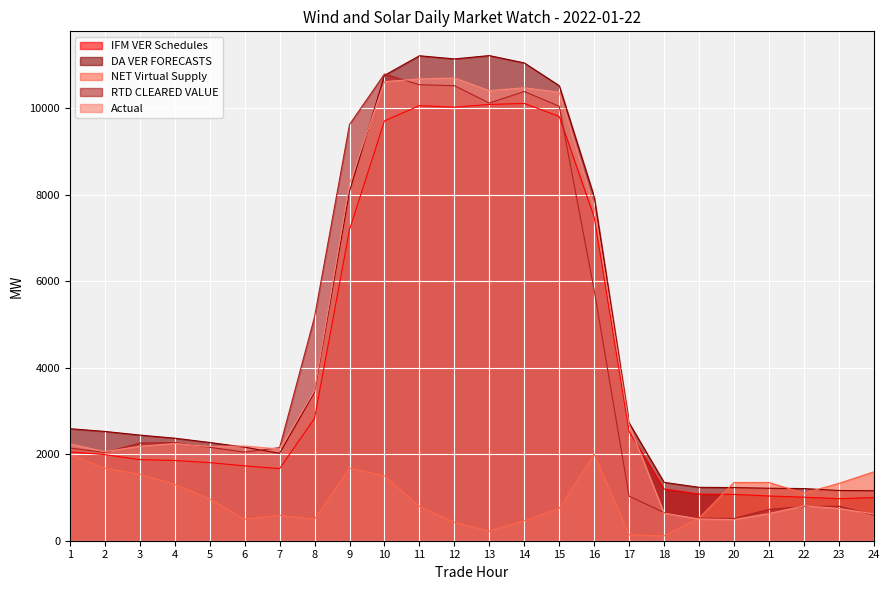

At which label does DA VER FORECASTS reach its peak?

13